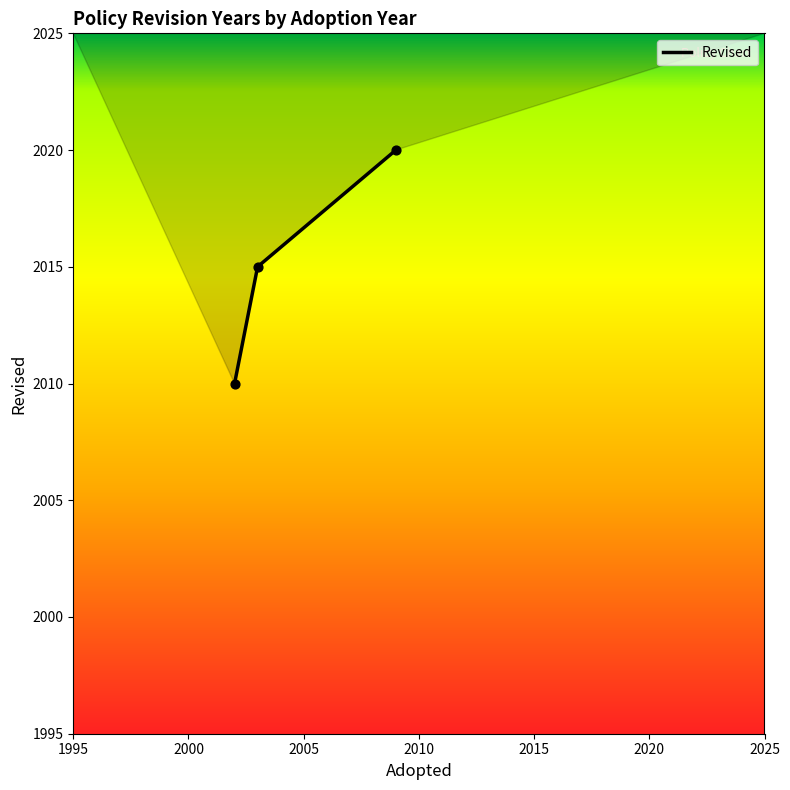

What is the smallest value displayed?

2010